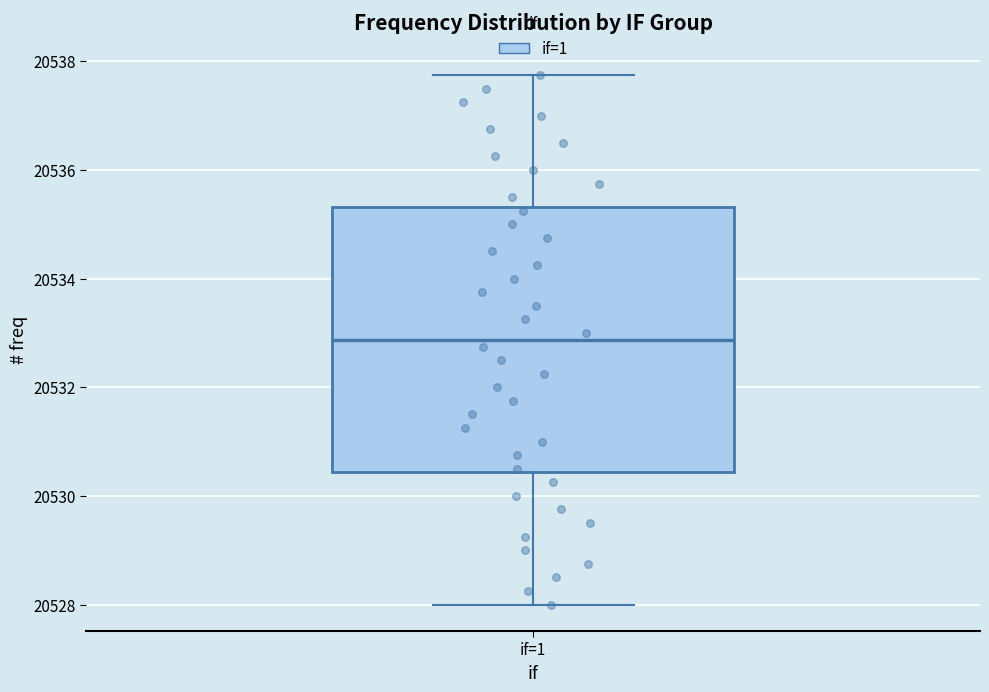

Read this box plot against the y-axis: the position of the median line, the range covered by the box, and the ends of both whiskers. The values are not printed on the chart, so give them approximately, as read against the axis.

median 20532.8, box 20530.4 to 20535.4, whiskers 20528.0 to 20537.8